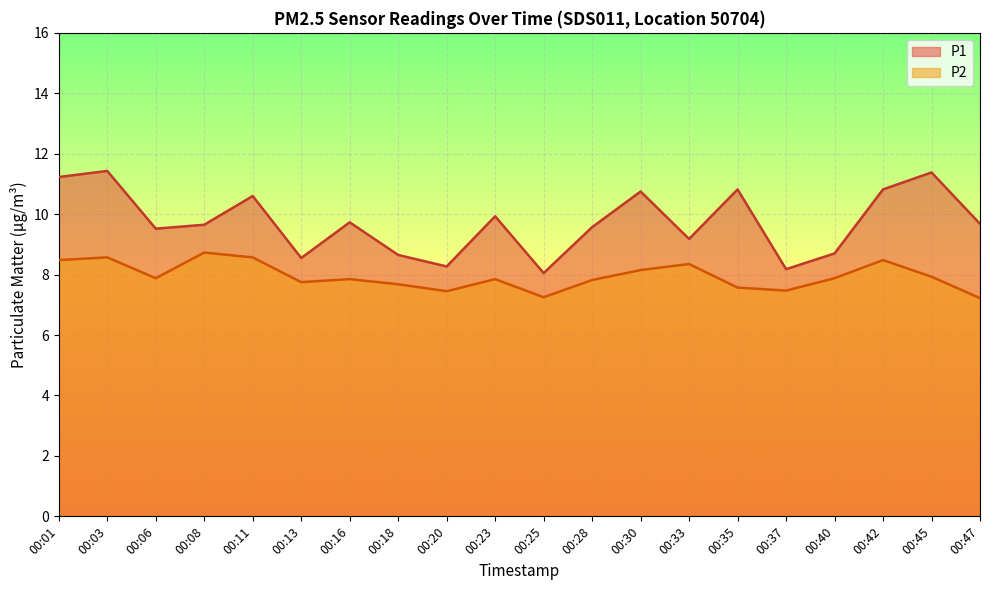

The value of P1 at 00:35 is 10.8. True or false?

True